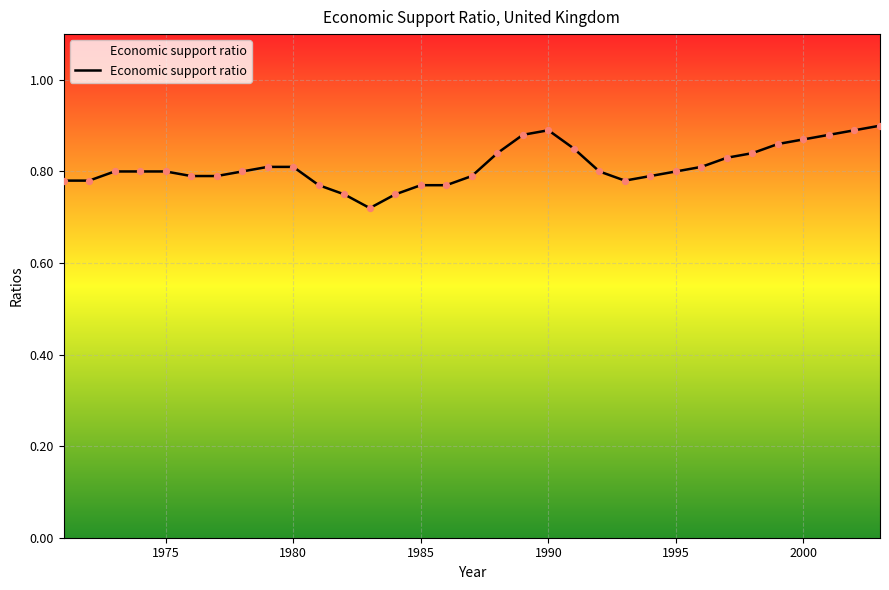

How many lines are shown in the chart?

1